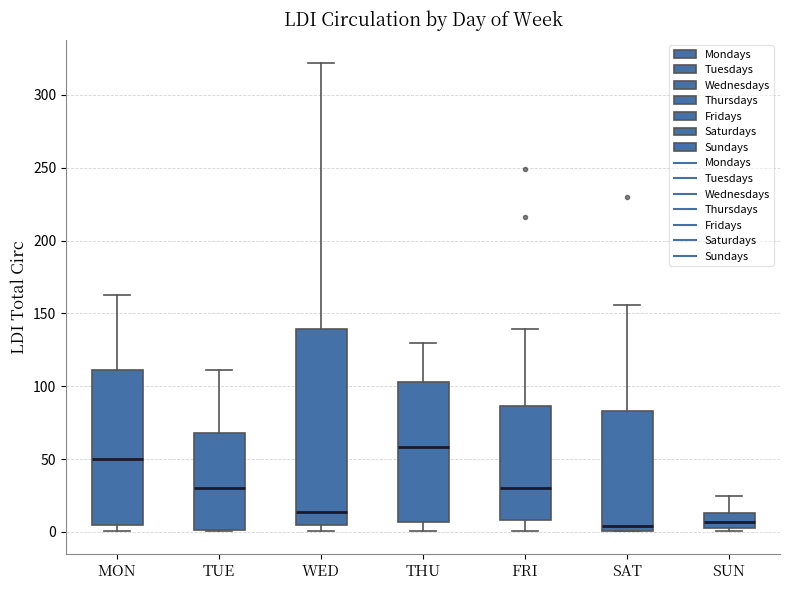

Which box's median line is the highest?

THU